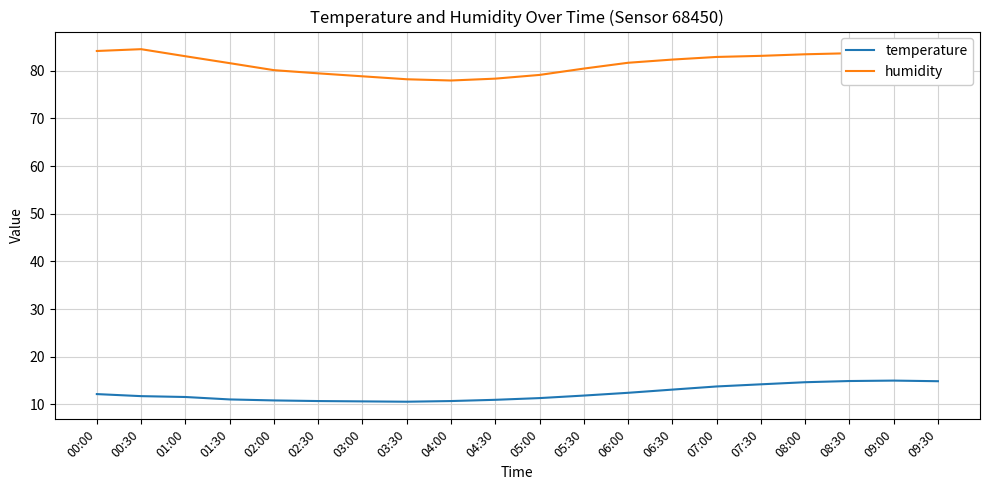

What is the spread (max minus min) of values at 07:30?

68.9